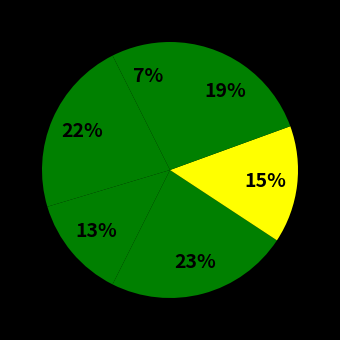

Which category has the biggest portion of the pie?

5